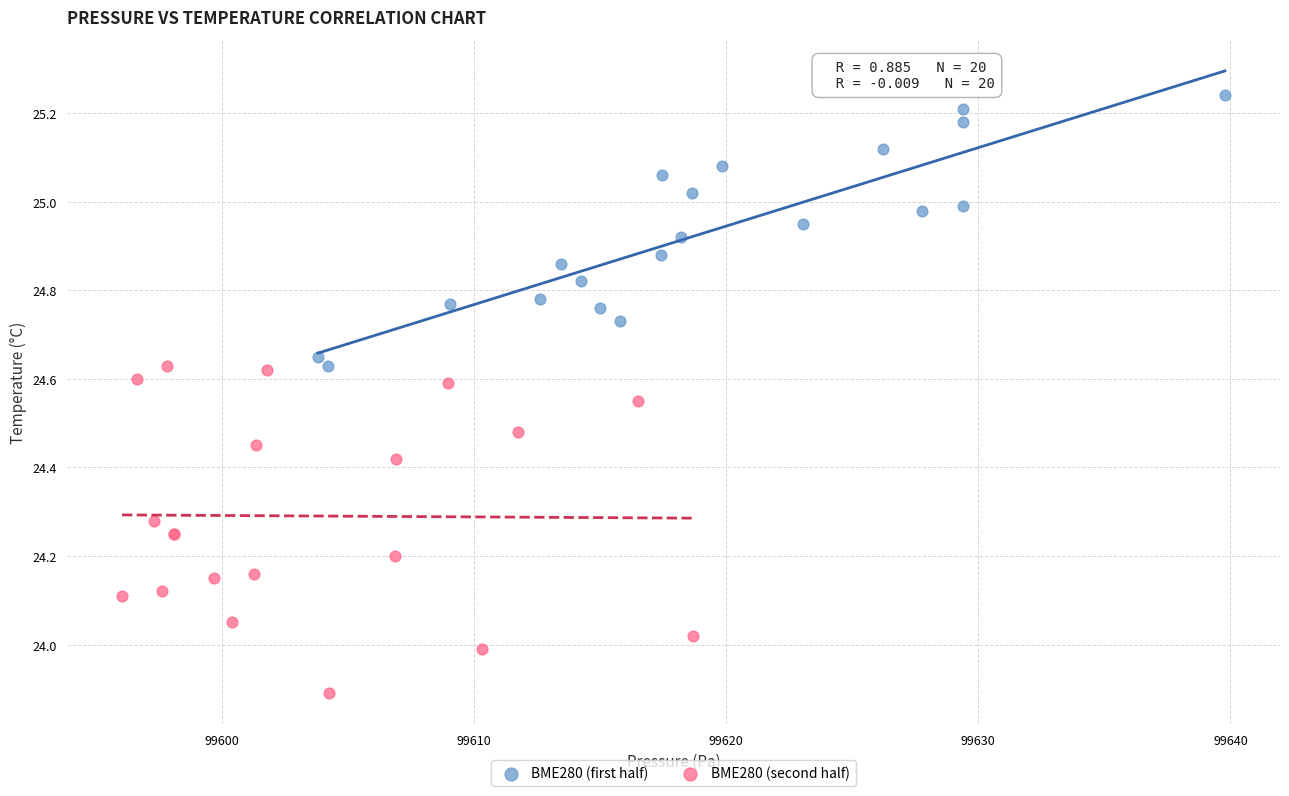

What are all the series names shown in the legend?

BME280 (first half), BME280 (second half)